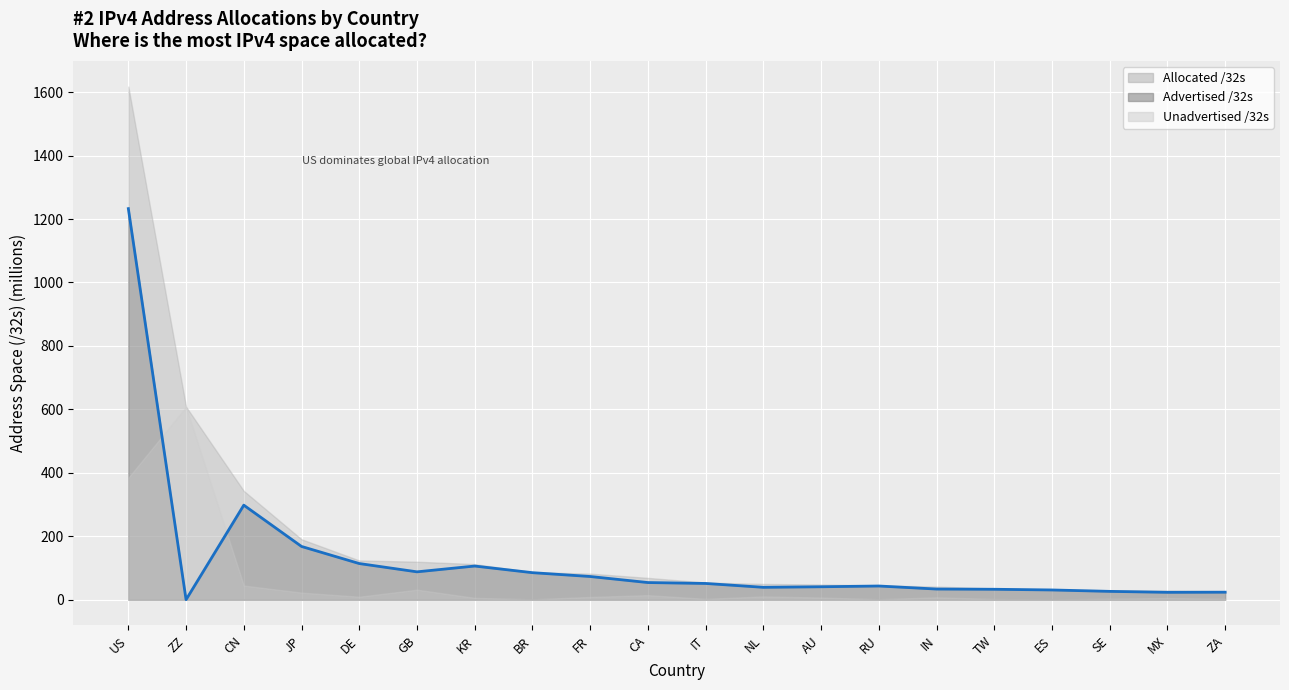

At which category does the data reach its first local peak?

CN